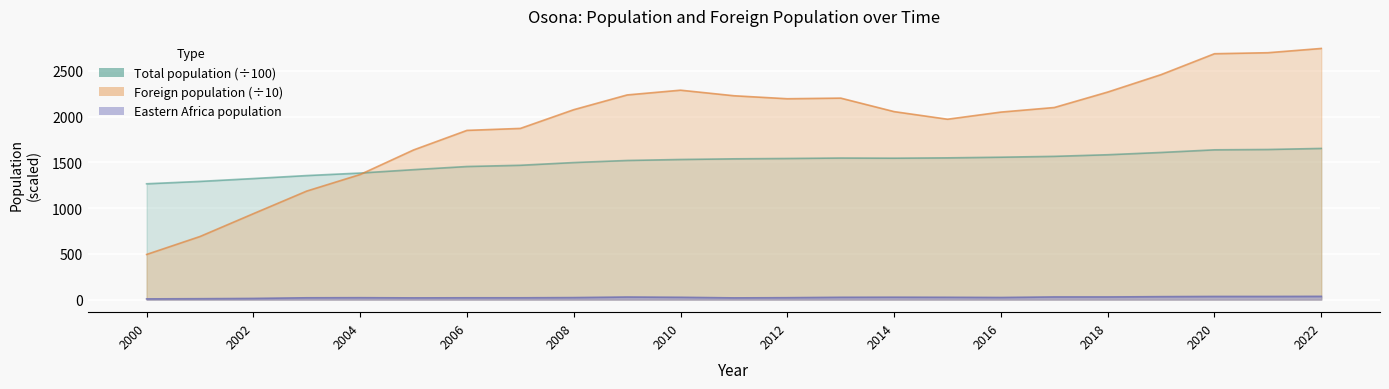

What is the sum of all Eastern Africa pop. values?

538.0